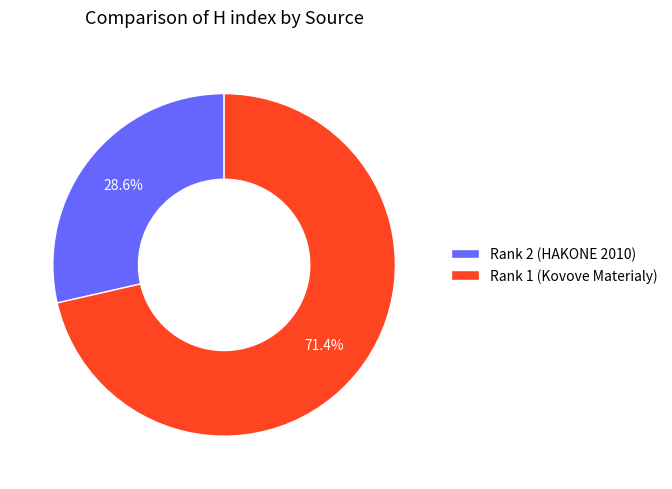

What is the majority slice?

Rank 1 (Kovove Materialy)